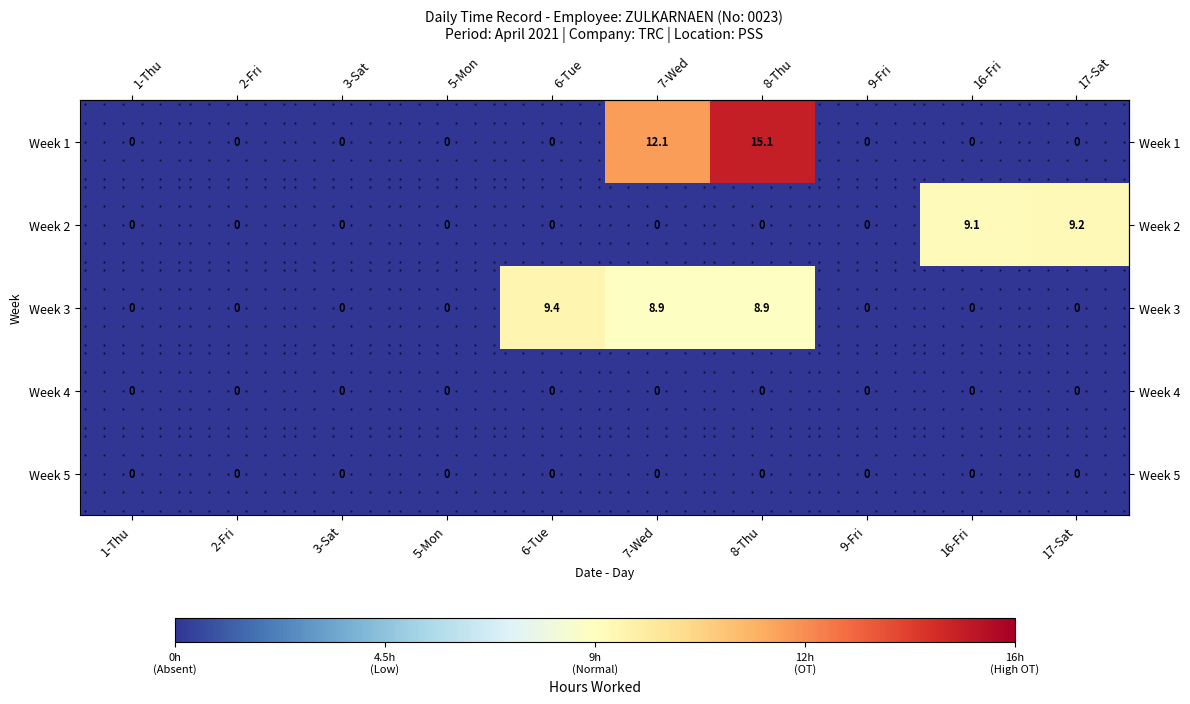

Where is Week 1 nearest to the value 7?

7-Wed